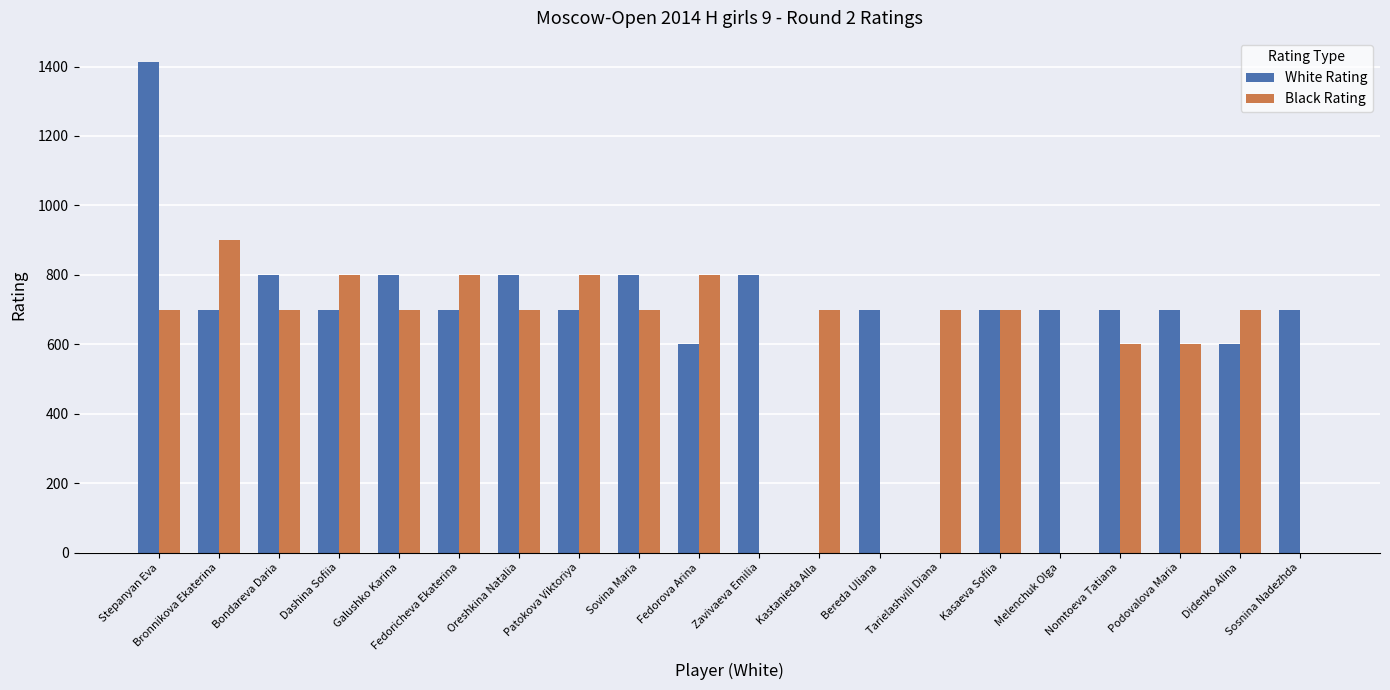

What are all the series names shown in the legend?

White Rating, Black Rating